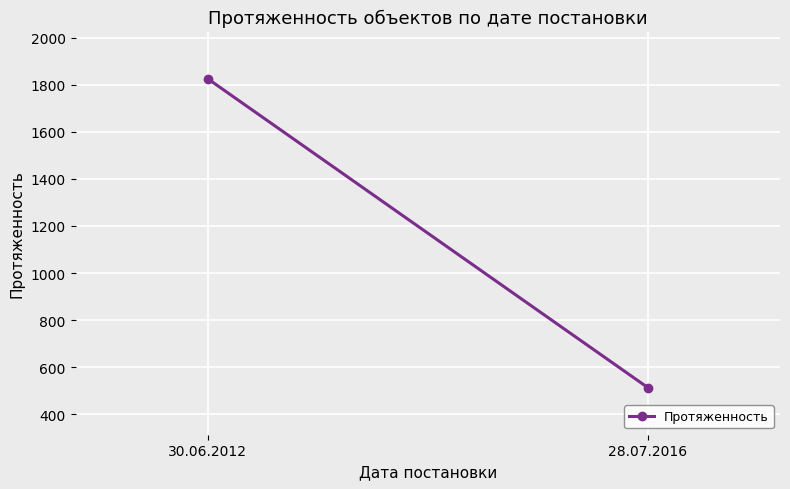

At which label is the value closest to 1169?

28.07.2016